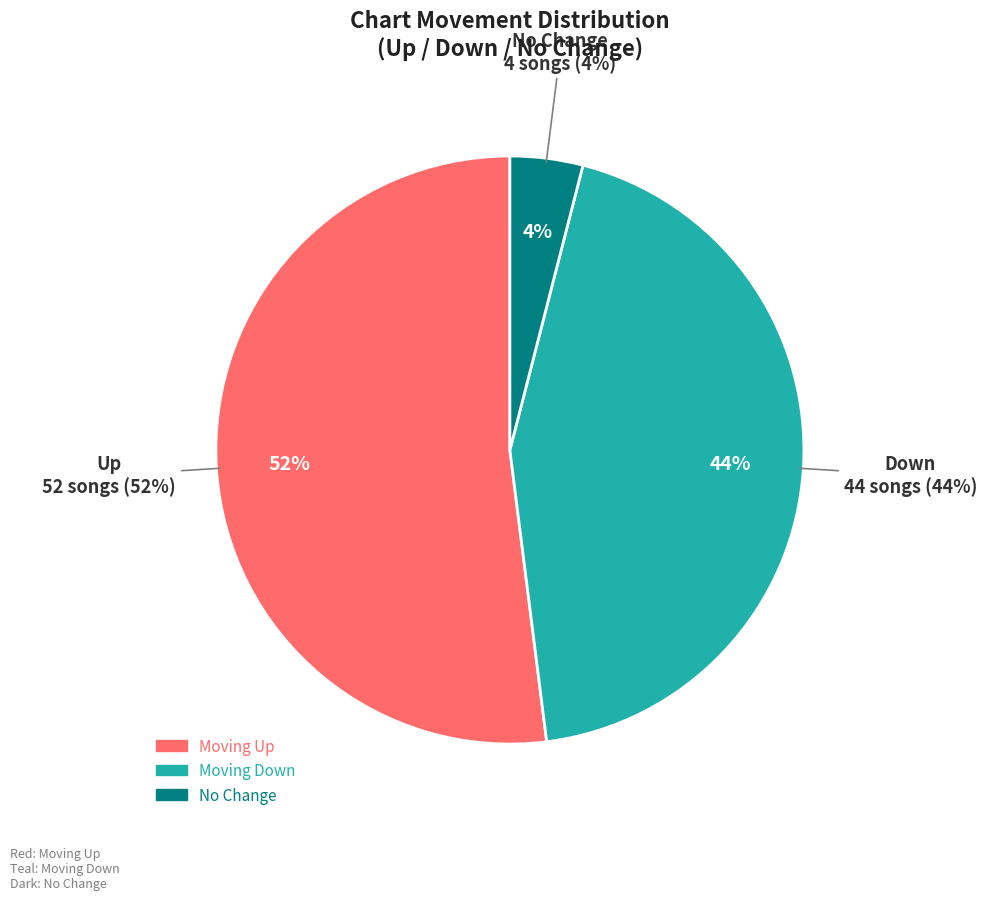

Is up the majority of the pie?

Yes